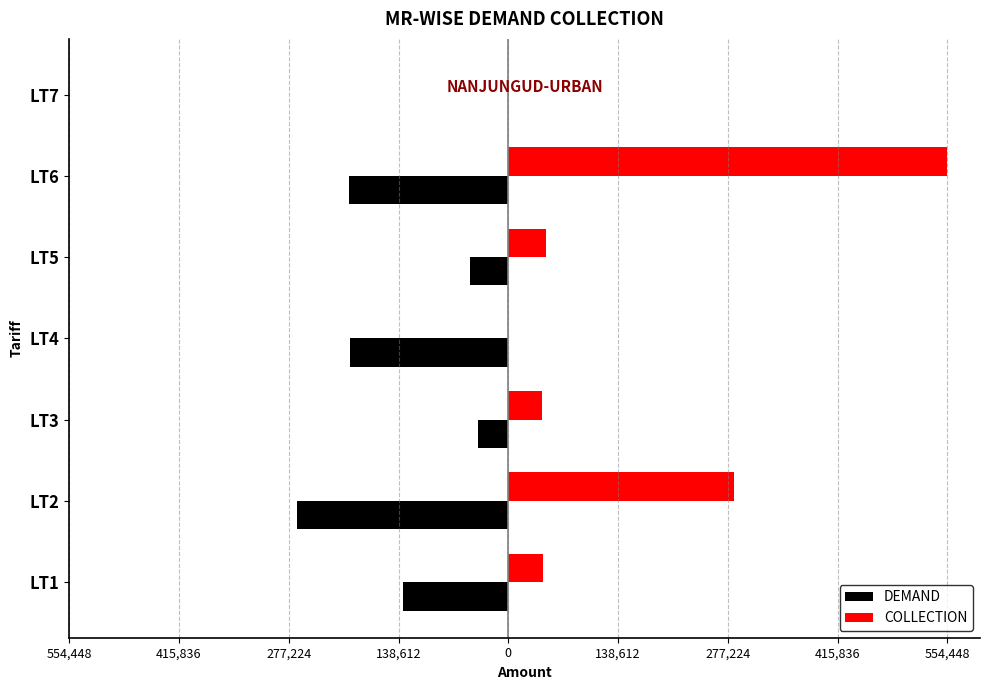

What are all the series names shown in the legend?

DEMAND, COLLECTION